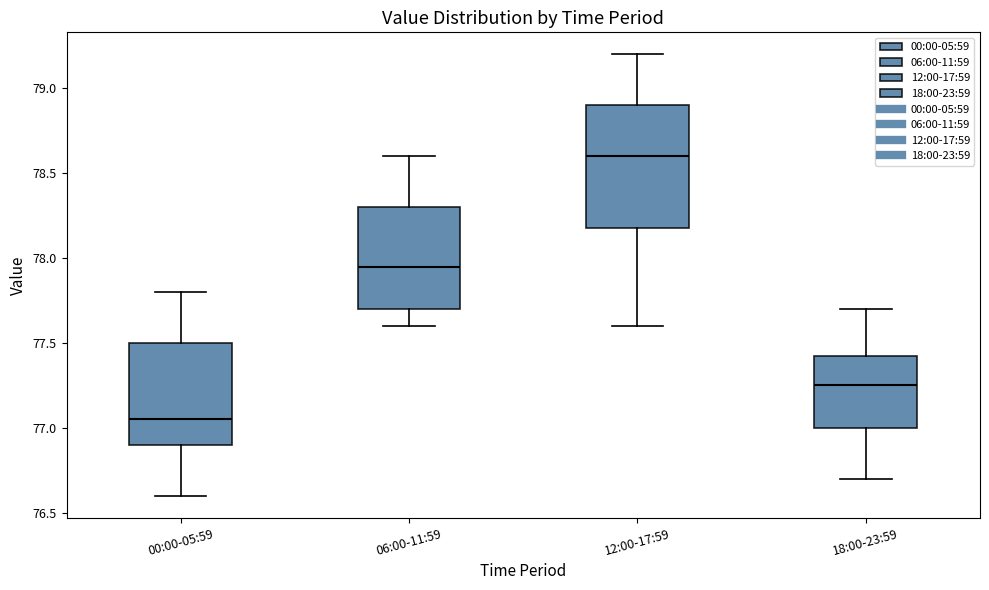

Where is the upper edge of the box for 18:00-23:59 on the y-axis? The values are not printed on the chart, so give them approximately, as read against the axis.

77.45